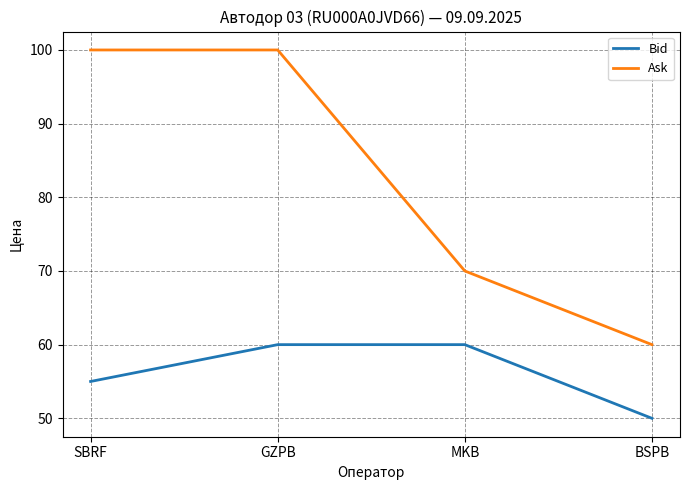

How many values in the Bid series are below 60?

2